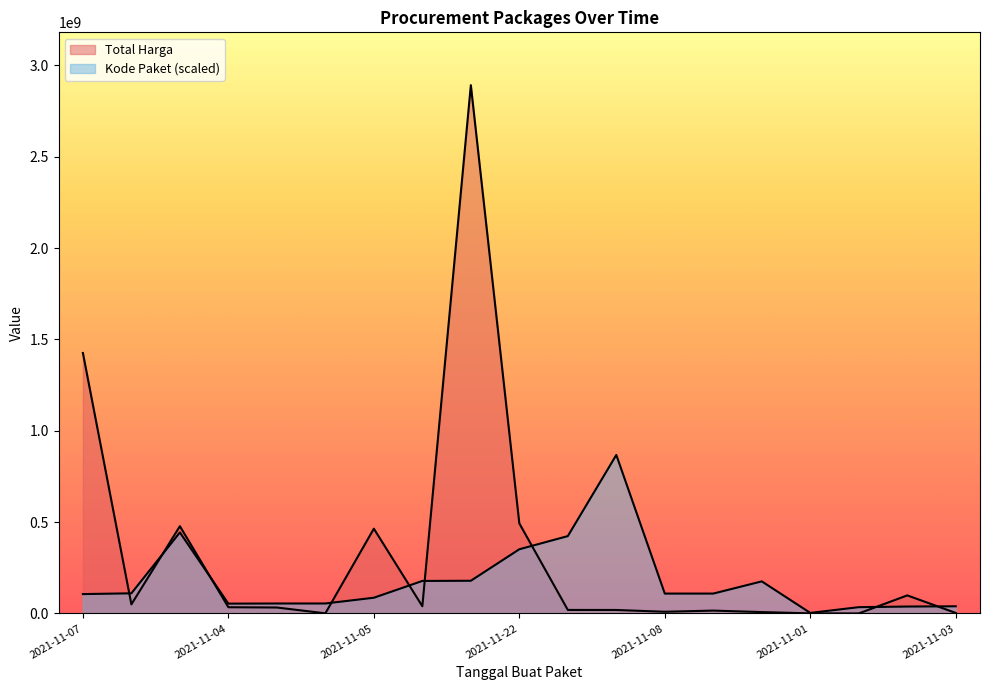

What is the value of the Total Harga point at the 2nd from the left?

49730040.0